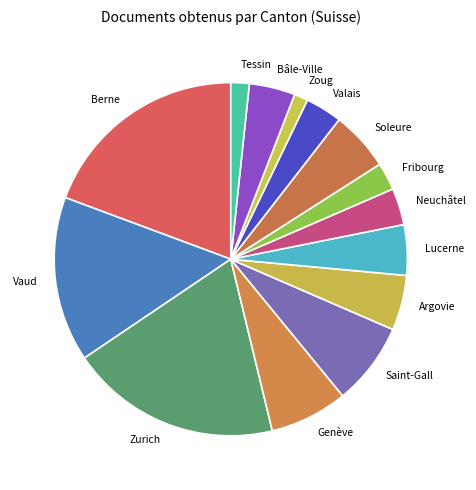

Is there a majority slice in this chart?

No